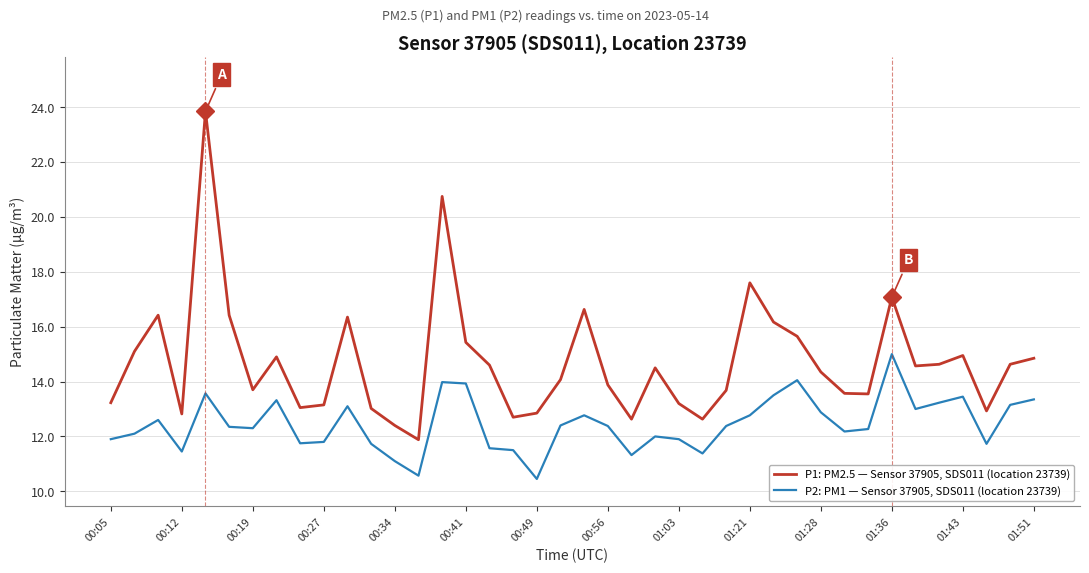

What is the maximum value for P1: PM2.5 — Sensor 37905, SDS011 (location 23739)?

23.9